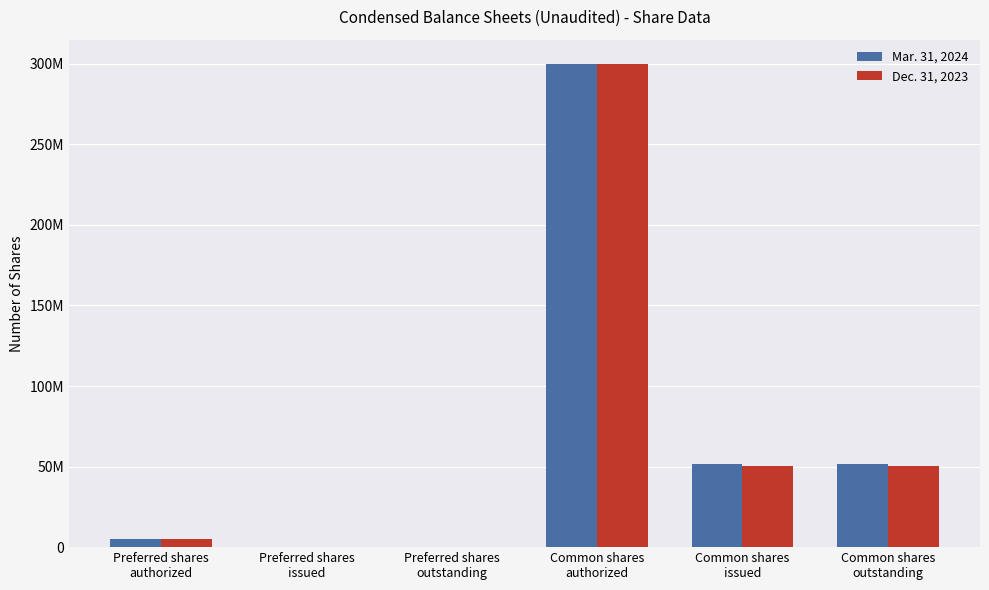

The Mar. 31, 2024 series shows 0 at Preferred shares
outstanding. True or false?

True